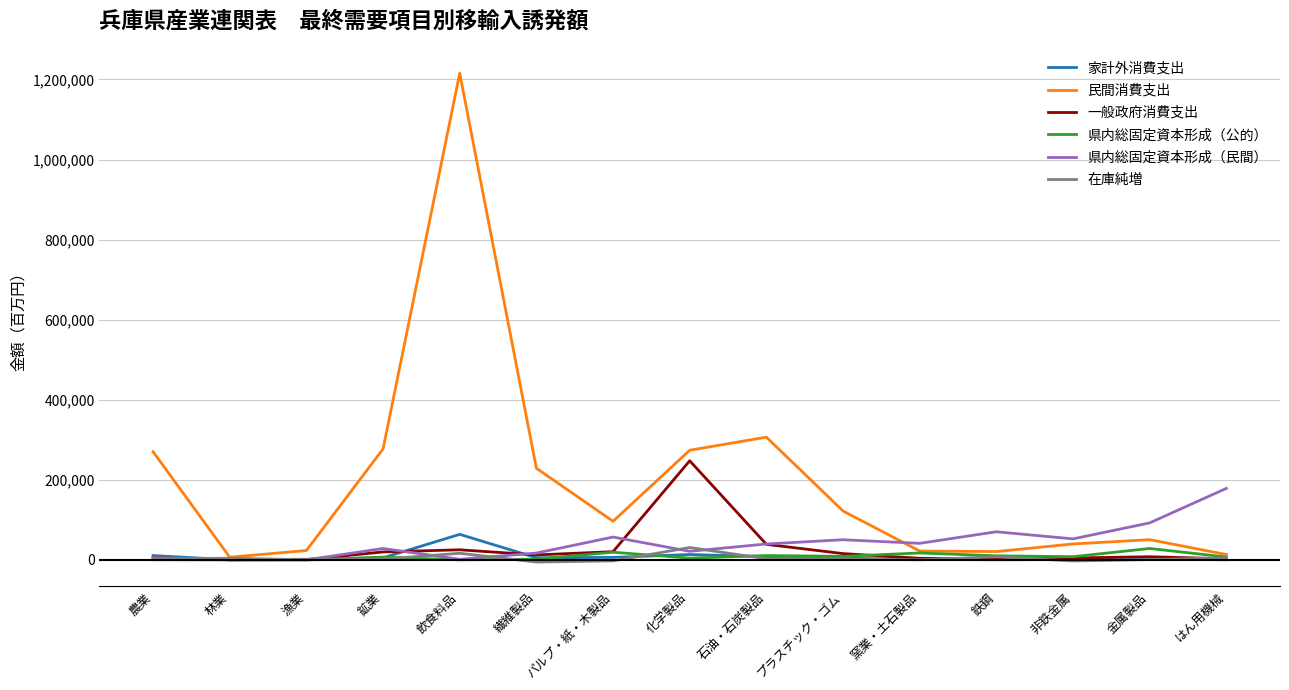

Which category has the highest value across all series?

飲食料品